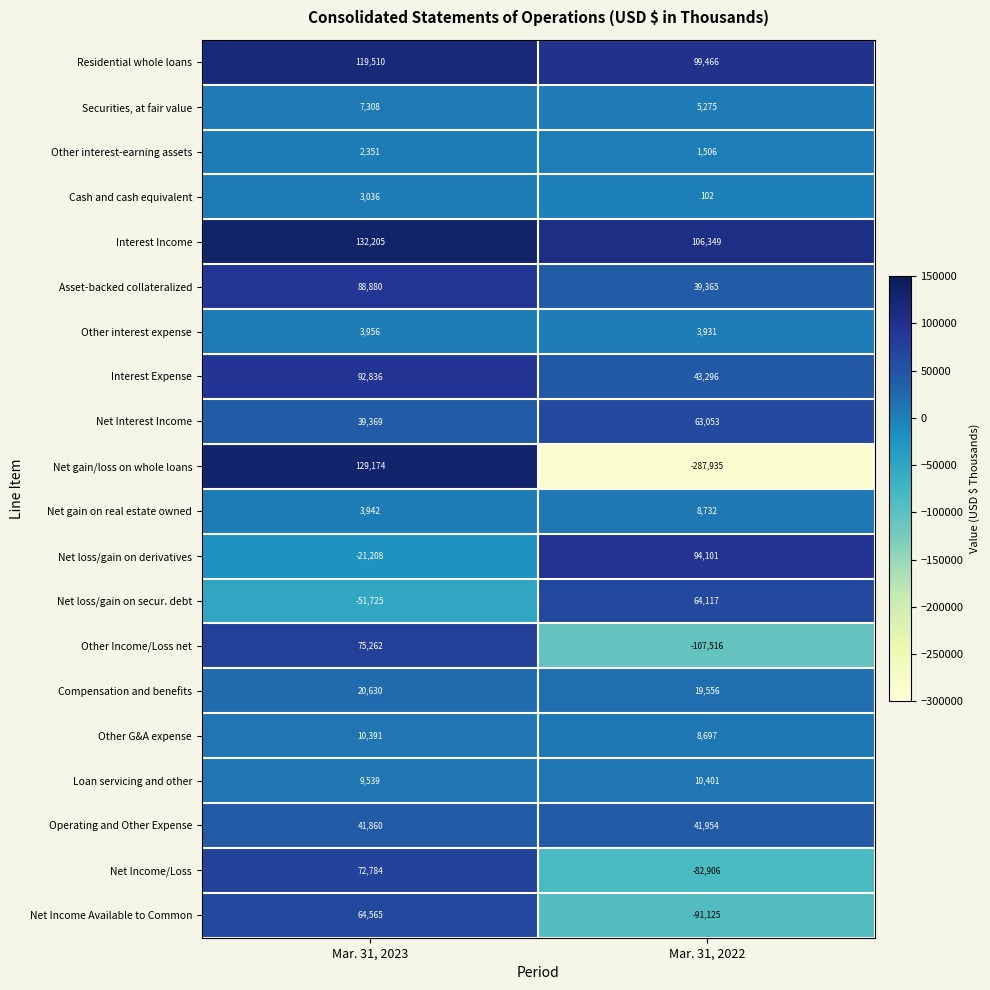

At which category is the sum across all series the highest?

Mar. 31, 2023